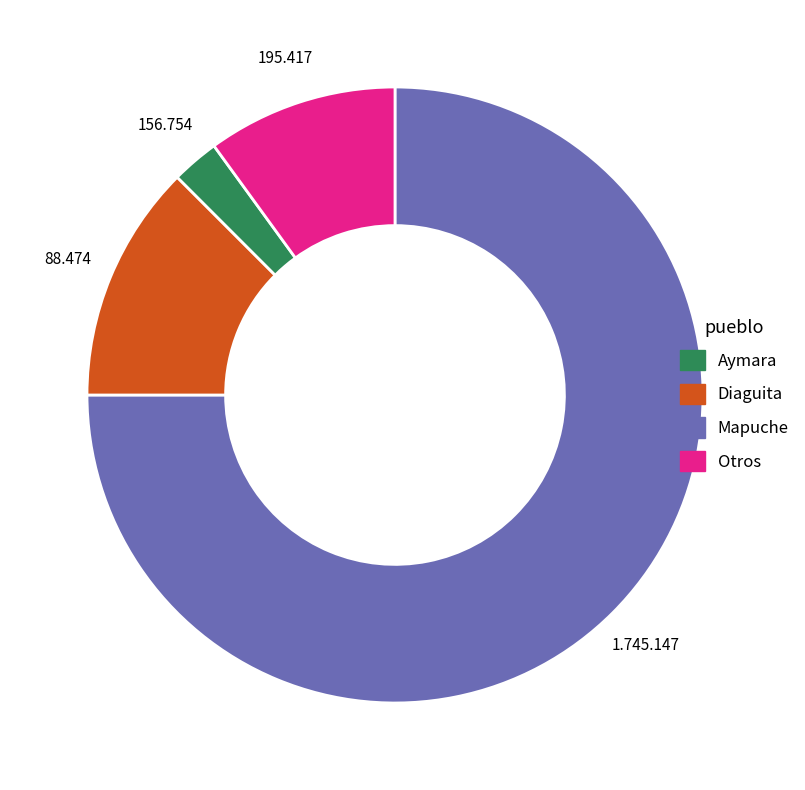

Does any single category account for the majority?

Yes